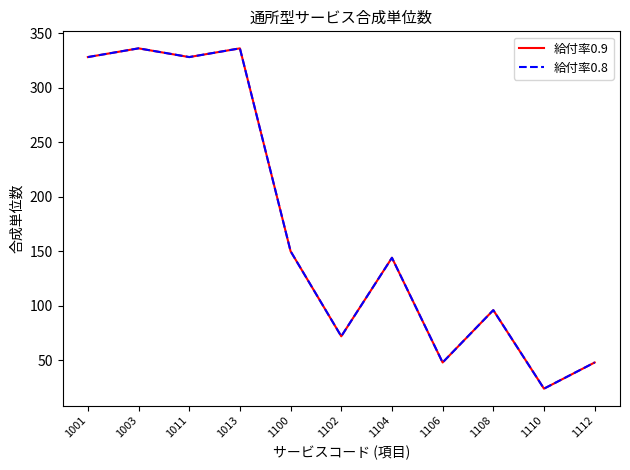

What is the value of the 給付率0.8 point at the 8th from the left?

48